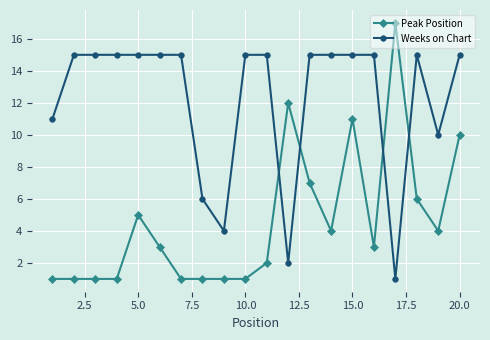

How many lines are shown in the chart?

2